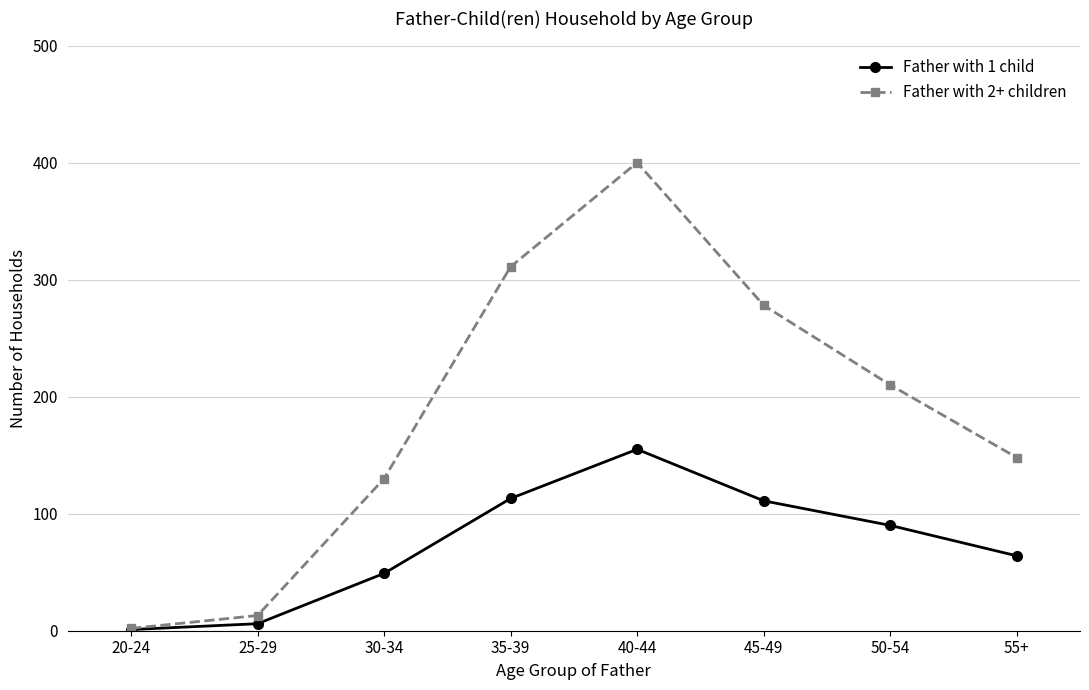

What is the highest value of the Father with 1 child series?

155